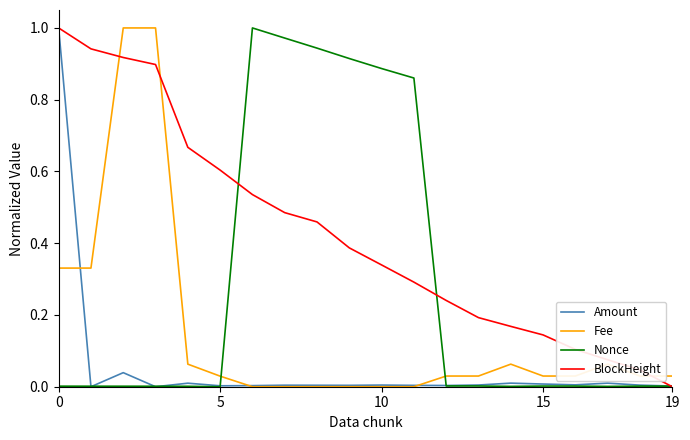

What is the sum of all BlockHeight values?

8.5